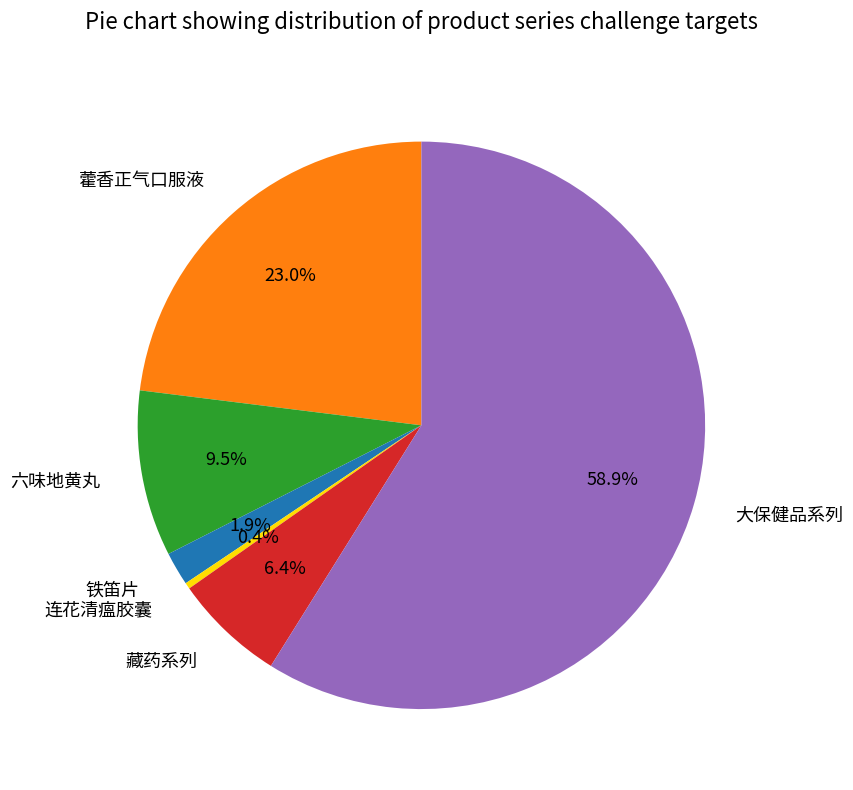

Which category has the smallest portion of the pie?

连花清瘟胶囊